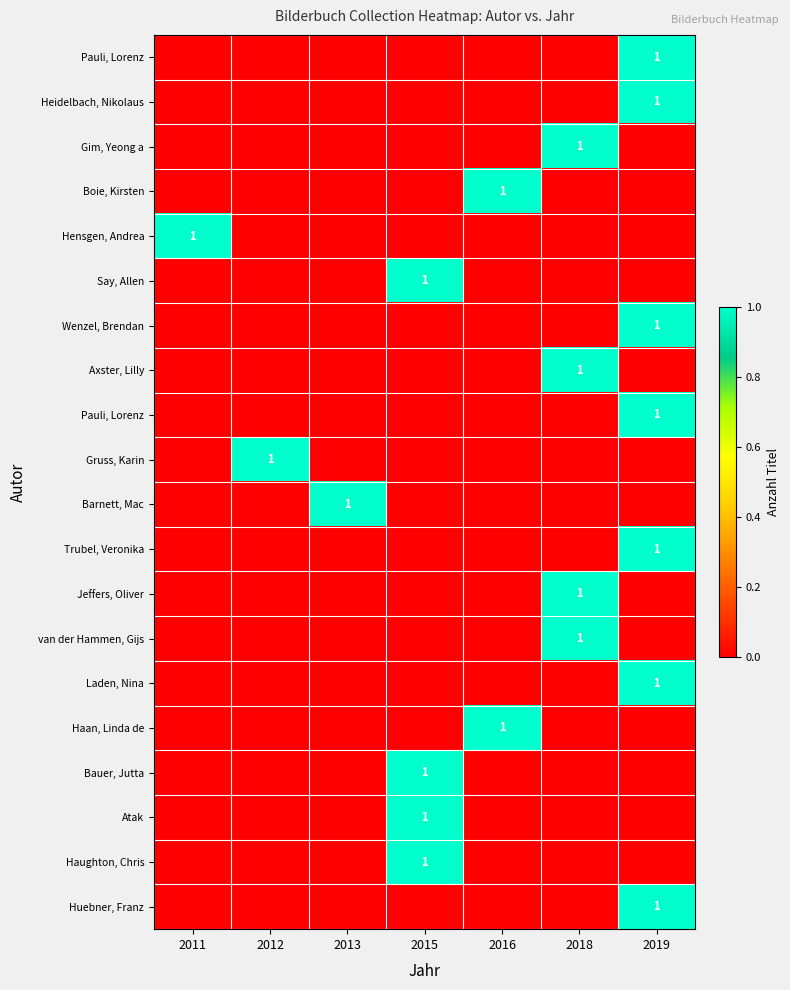

What is the greatest value displayed?

1